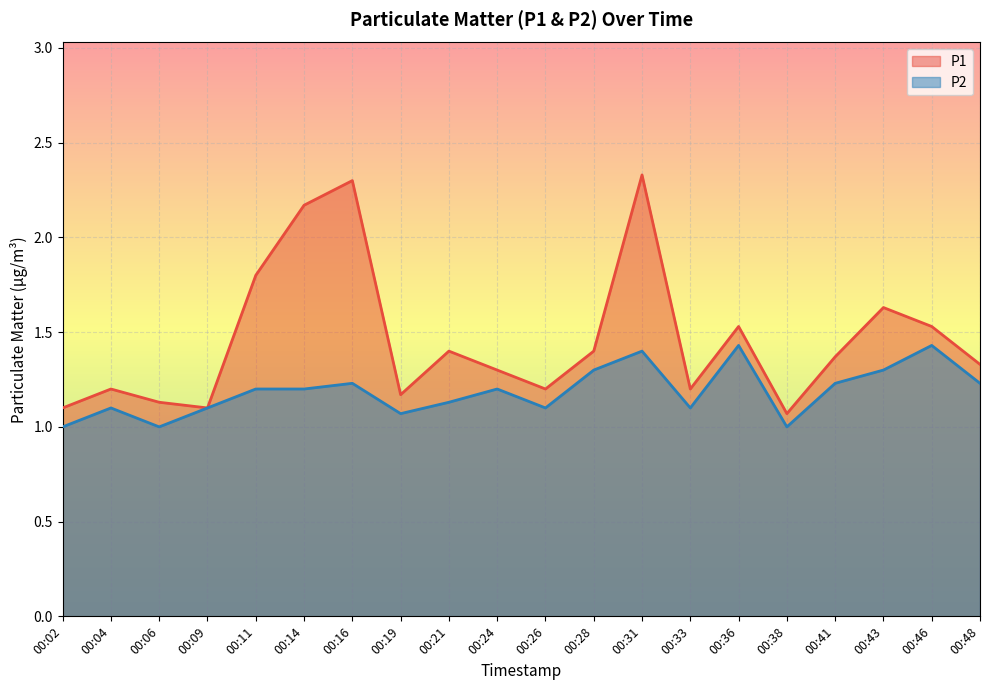

How many values in the P2 series exceed 1?

17